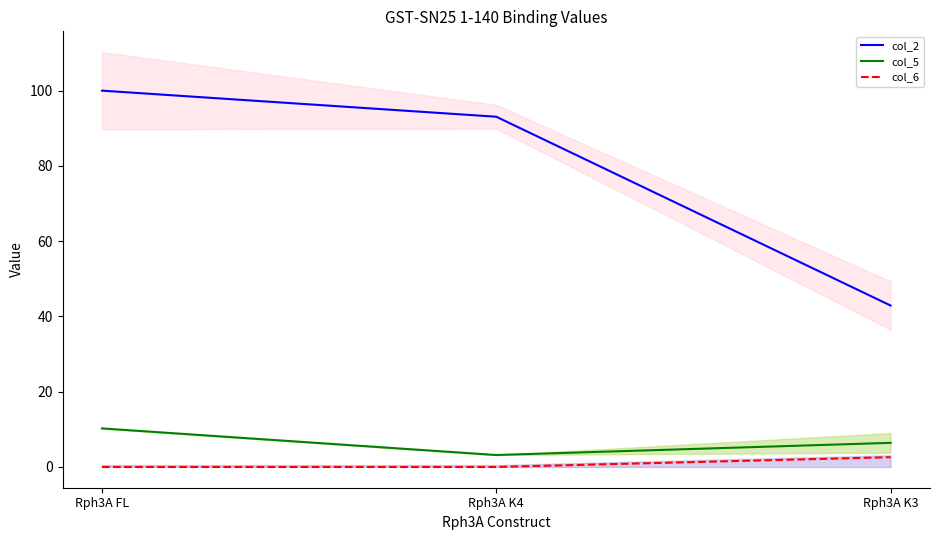

What are all the series names shown in the legend?

col_2, col_5, col_6